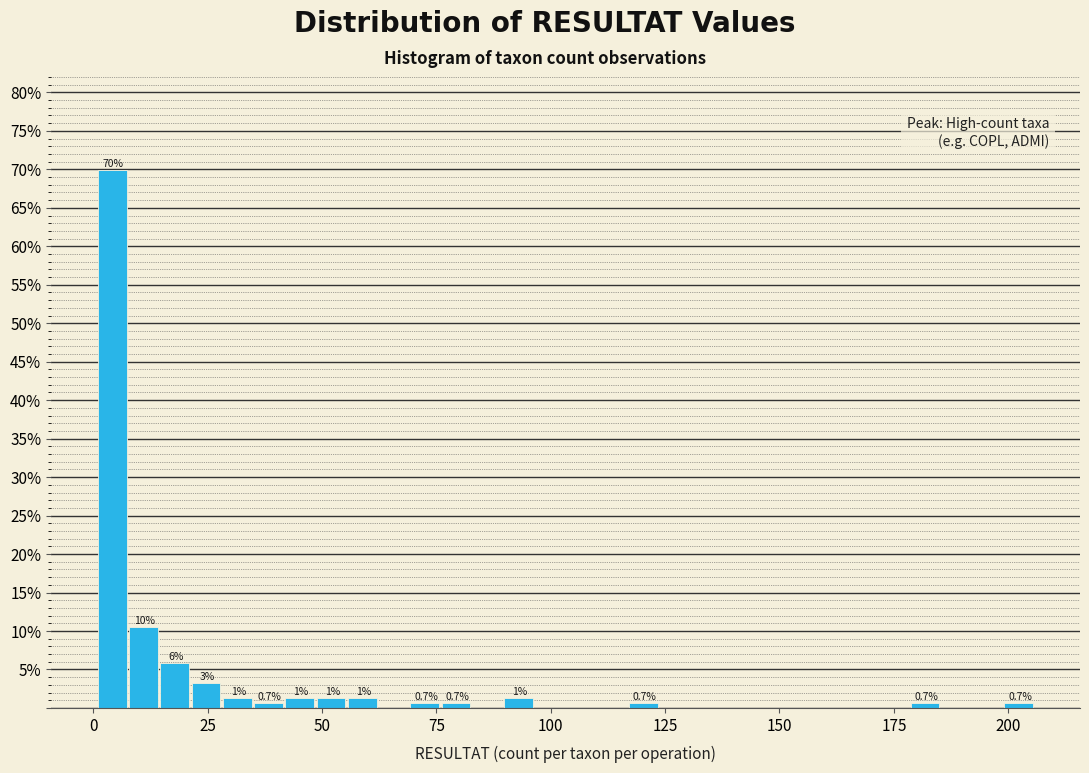

Read against the x-axis, roughly where is the centre of the tallest bar?

5